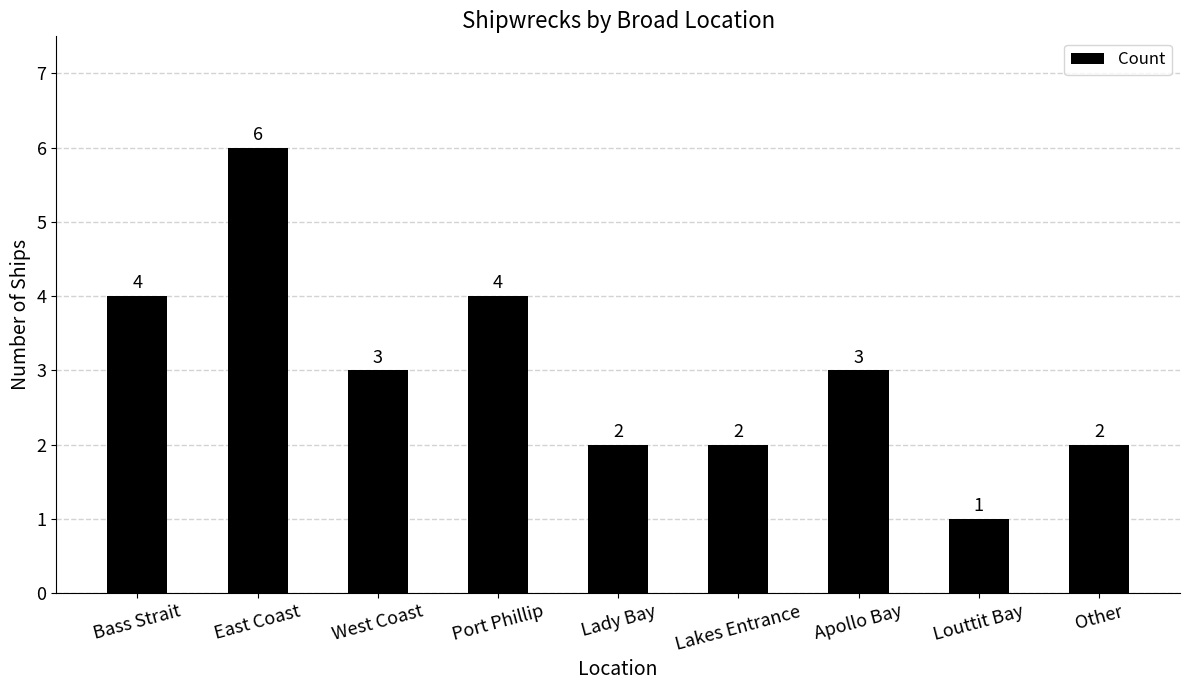

How many values are between 2 and 4?

7